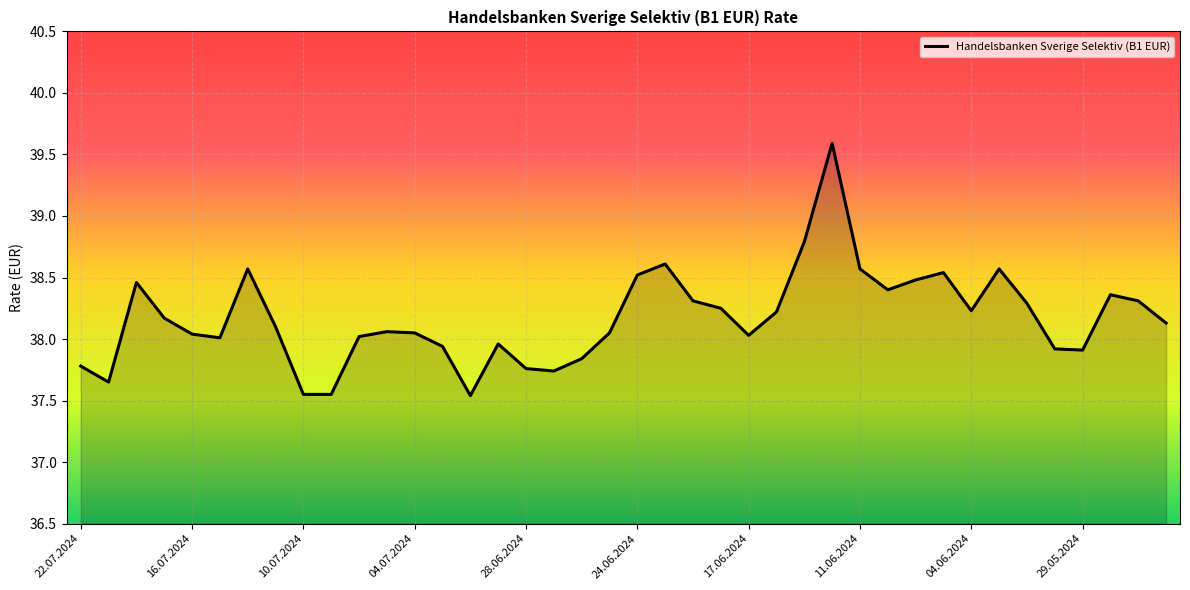

What is the maximum value shown in the chart?

39.6